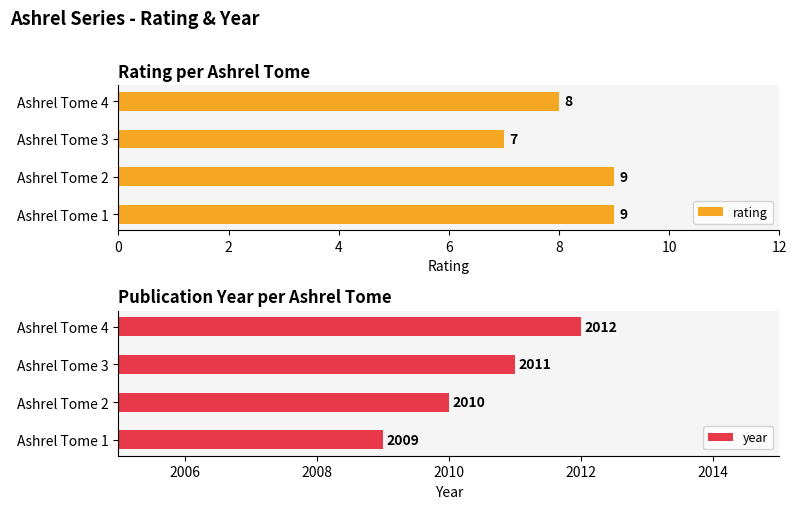

Where is rating nearest to the value 8?

Ashrel Tome 4